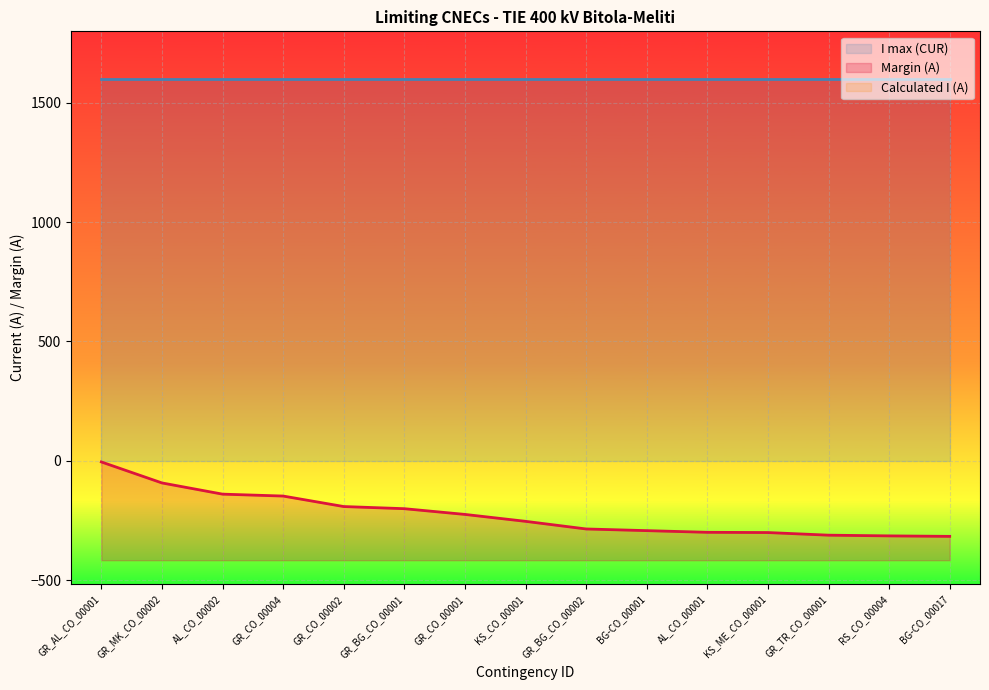

Is it true that the value at AL_CO_00002 is -249?

False